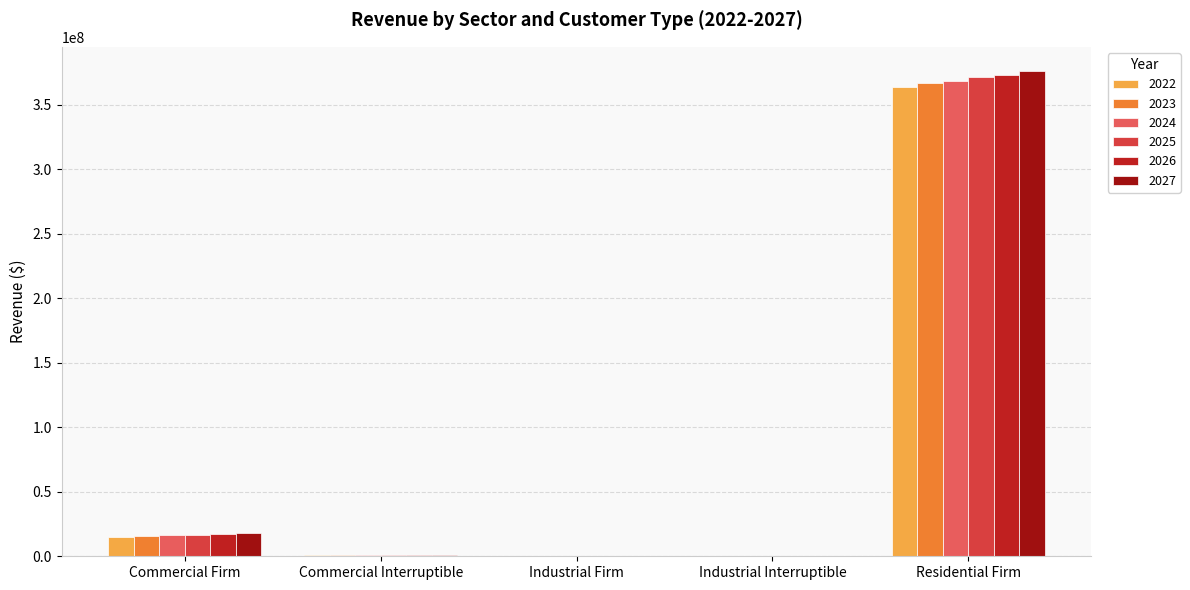

How many data points does each series have?

5